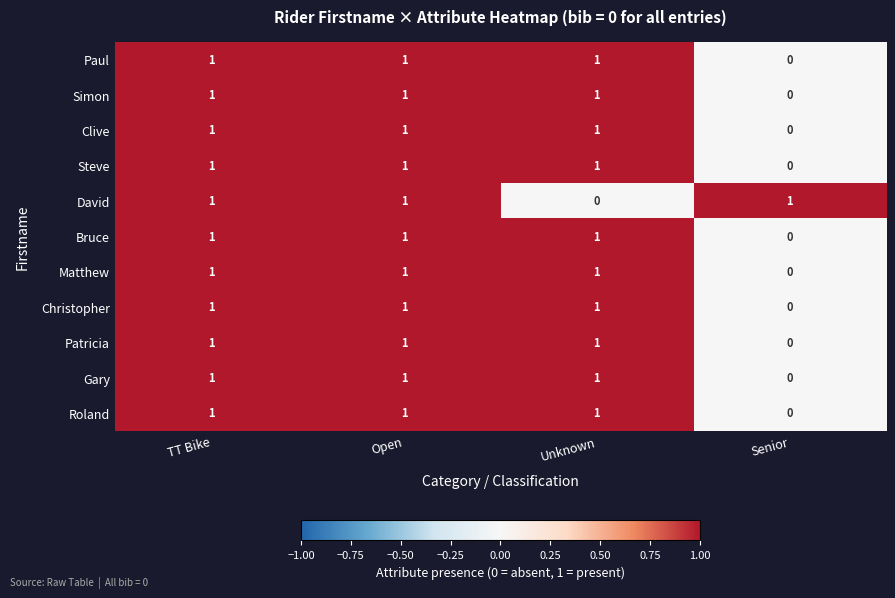

Count the Patricia values in the range 1 to 2.

3